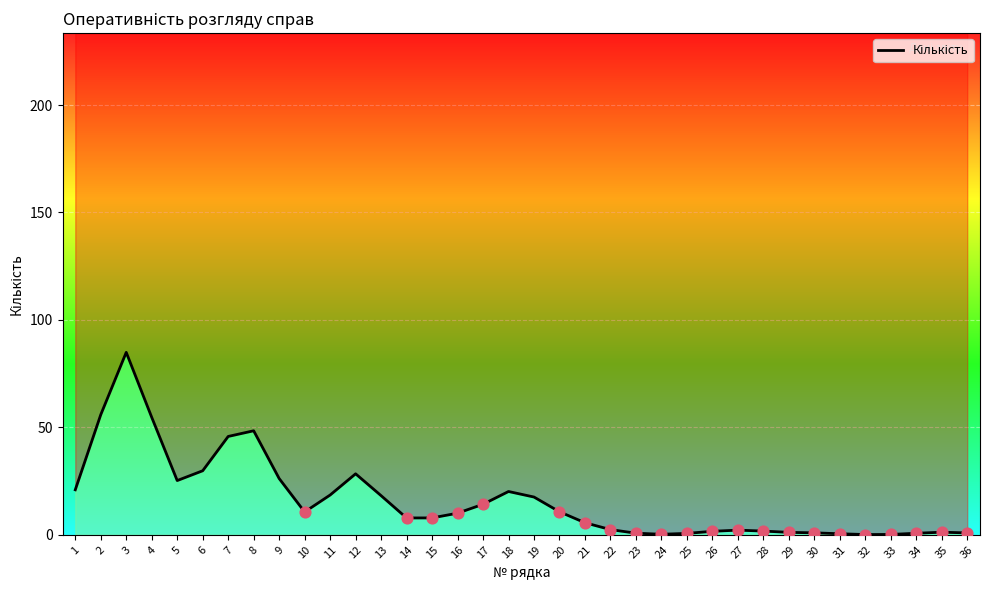

Approximately how many times larger is the value at 22 compared to 8?

0.1